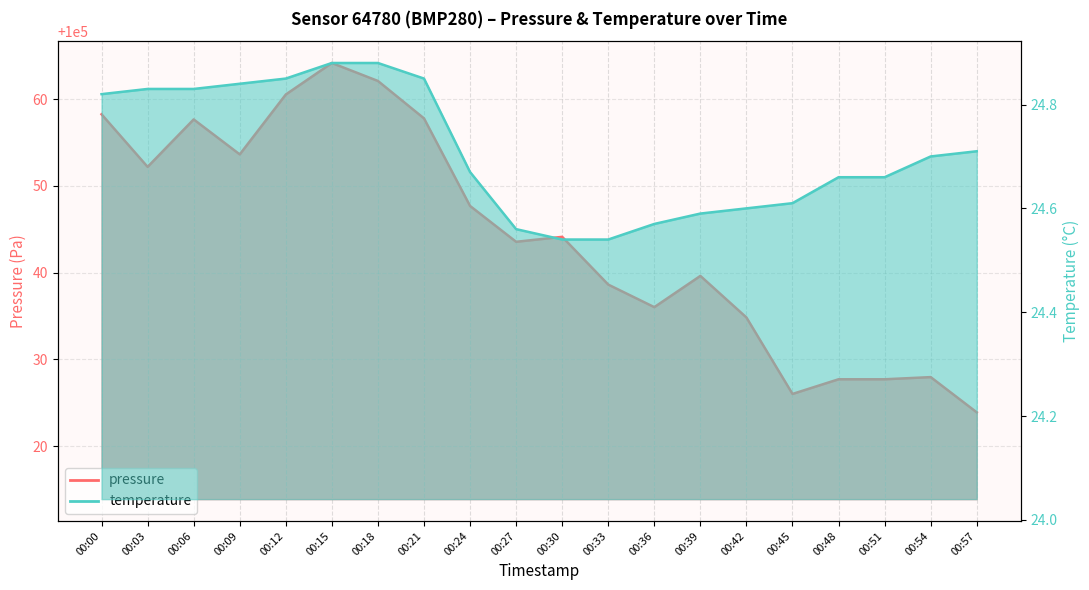

List the series in order of their overall mean, highest first.

pressure, temperature